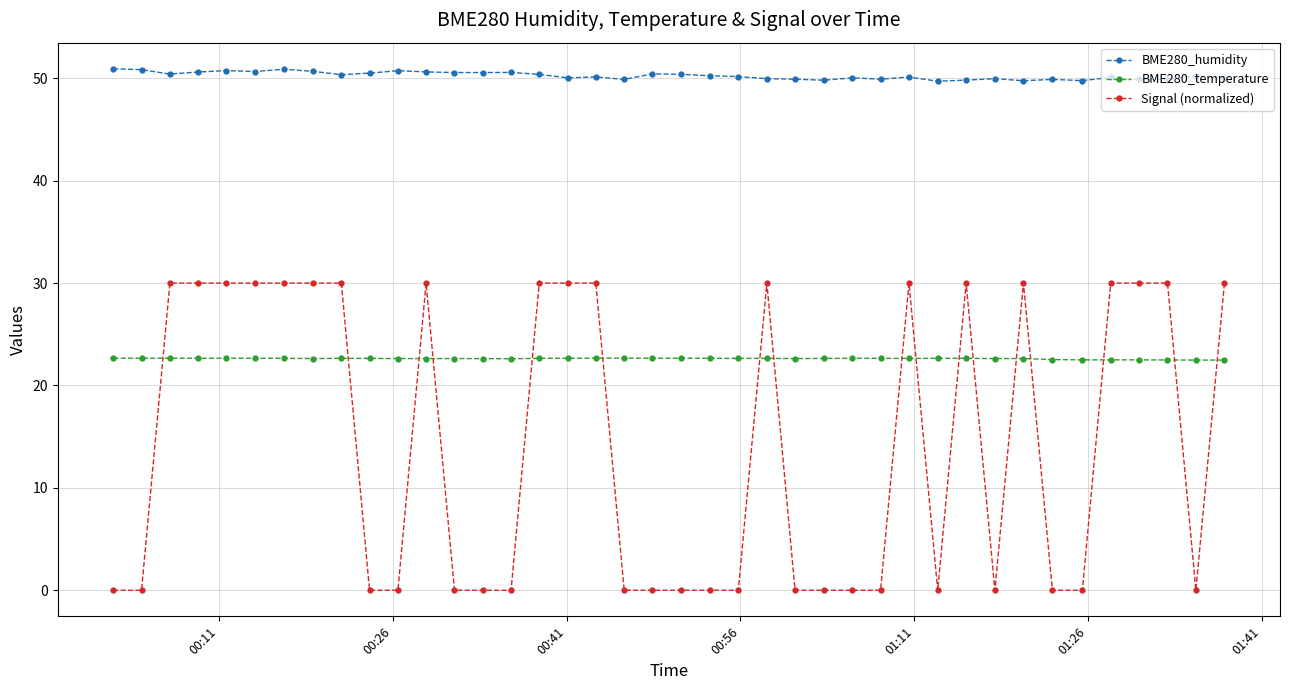

What are all the series names shown in the legend?

BME280_humidity, BME280_temperature, Signal (normalized)